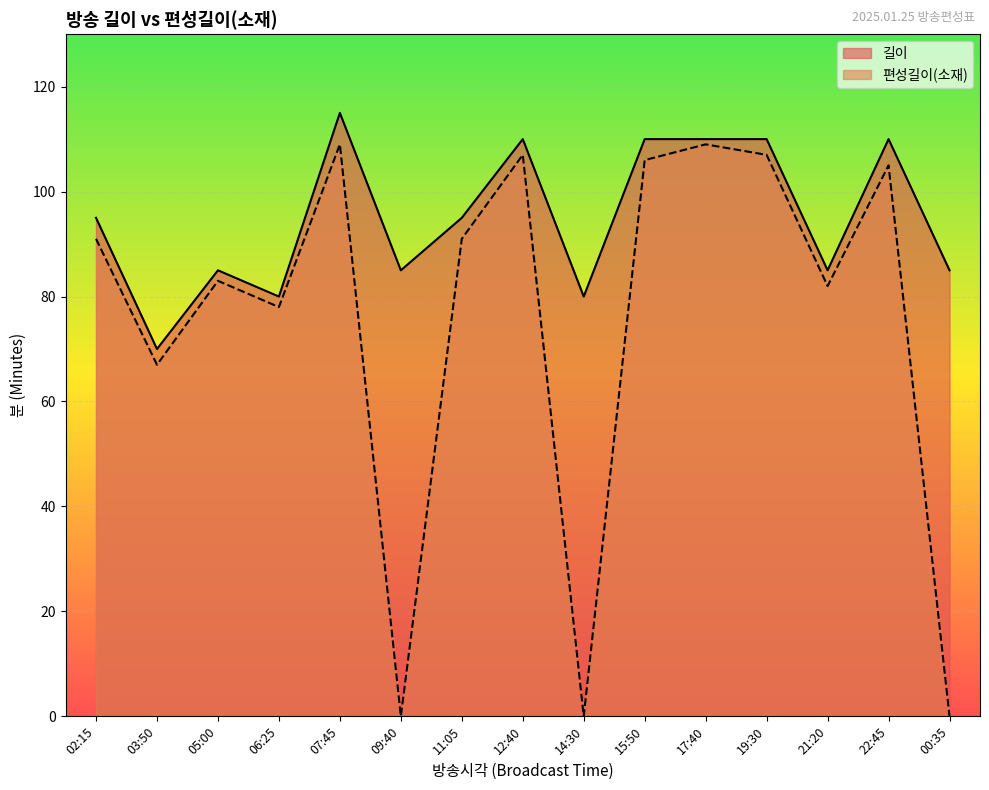

True or false: 길이 has a value of 19 at 06:25.

False